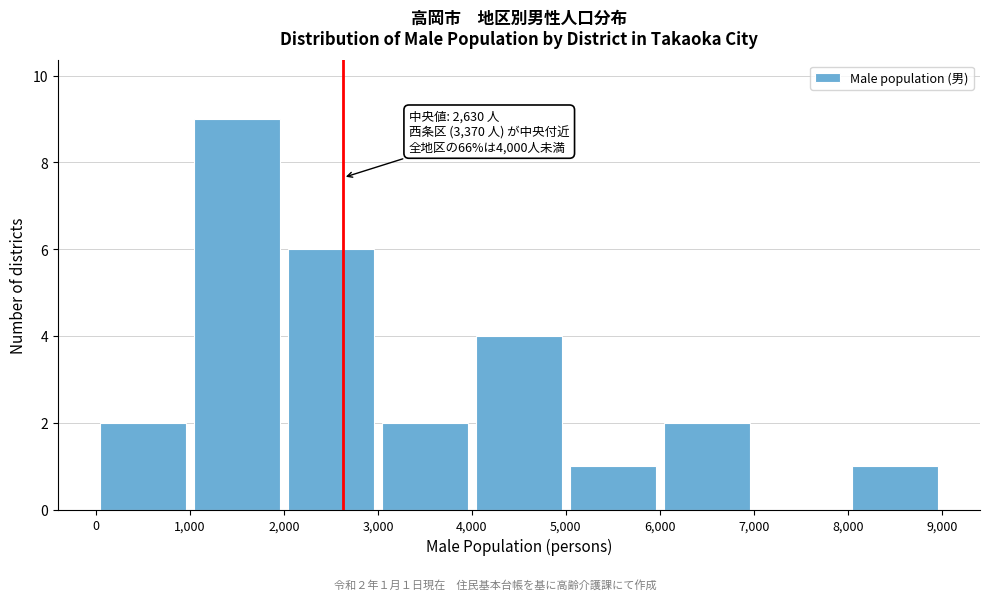

Which range on the x-axis has the tallest bar?

1,000 to 2,000